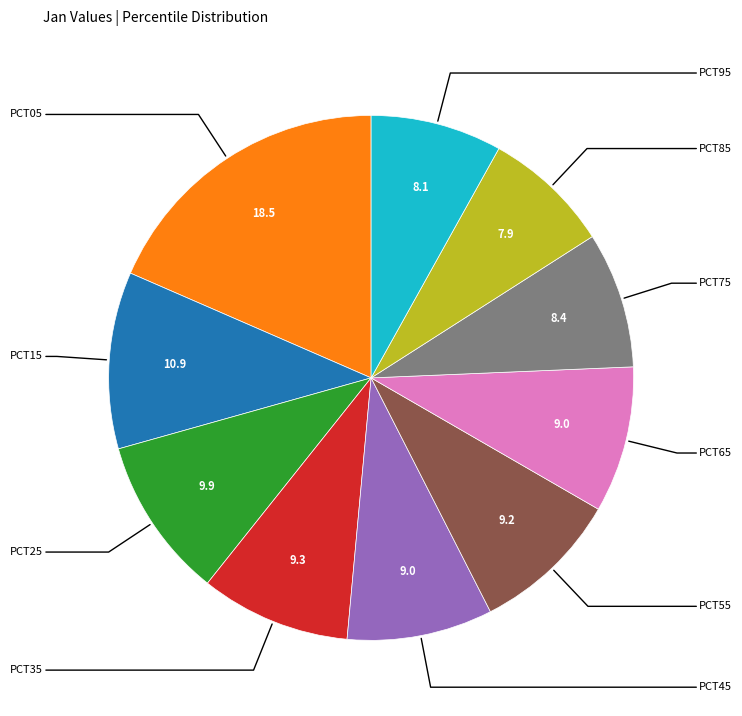

Is there any slice that represents more than half of the pie?

No